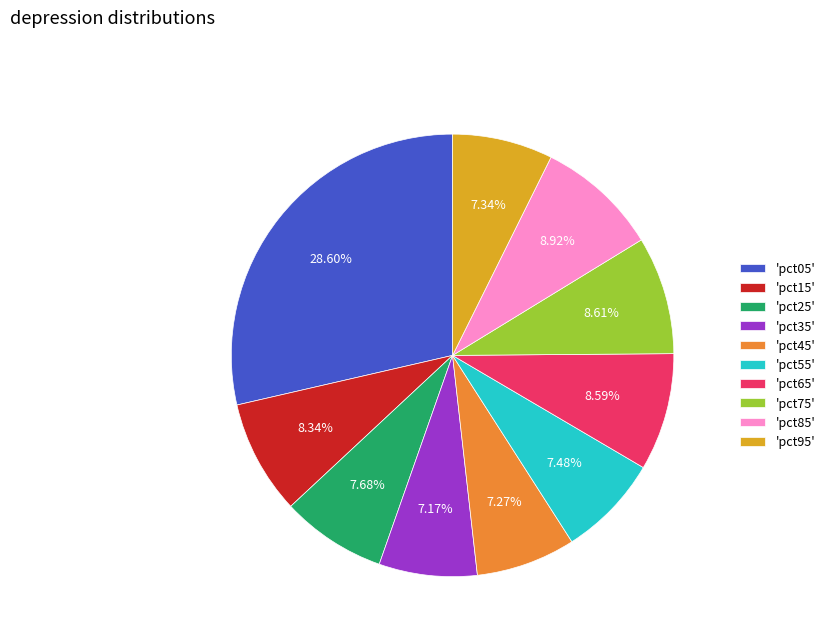

Is the sum of 'pct85' and 'pct45' greater than half?

No